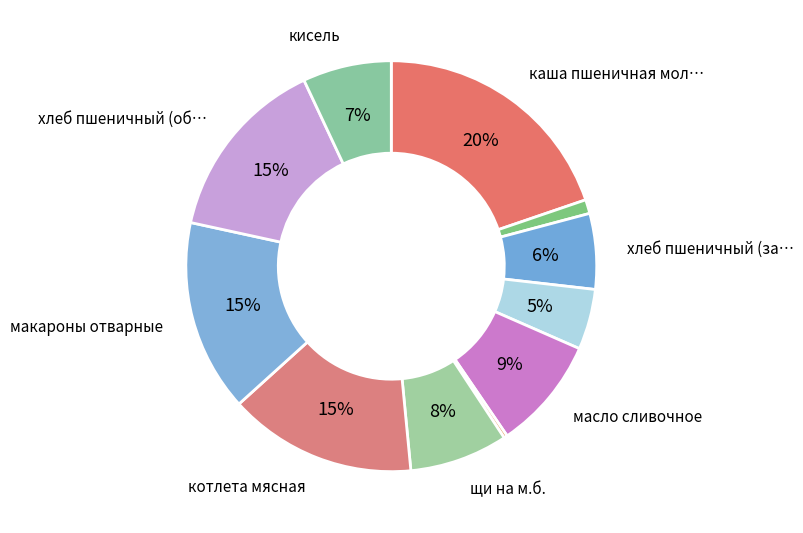

How many segments does this pie chart have?

11